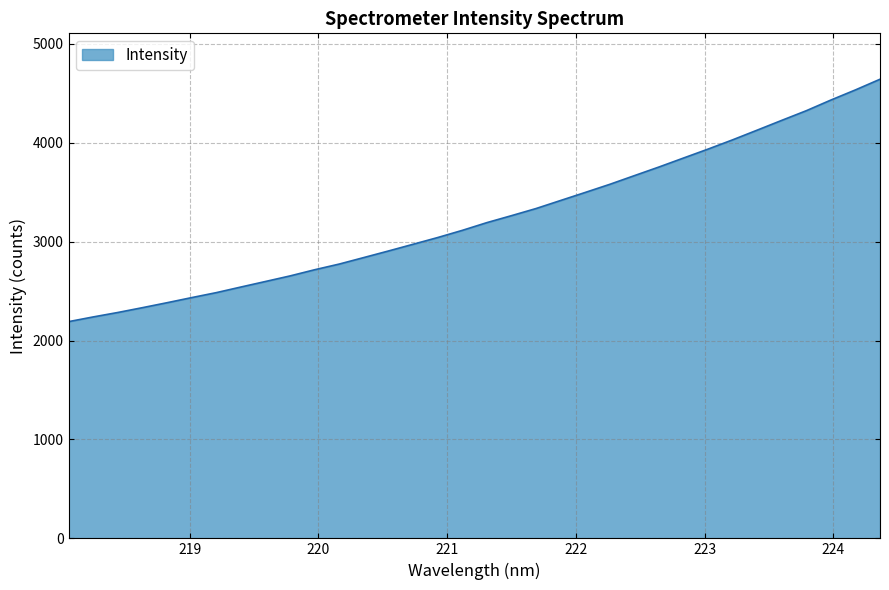

True or false: there are more than 2 points higher than both neighbors.

False